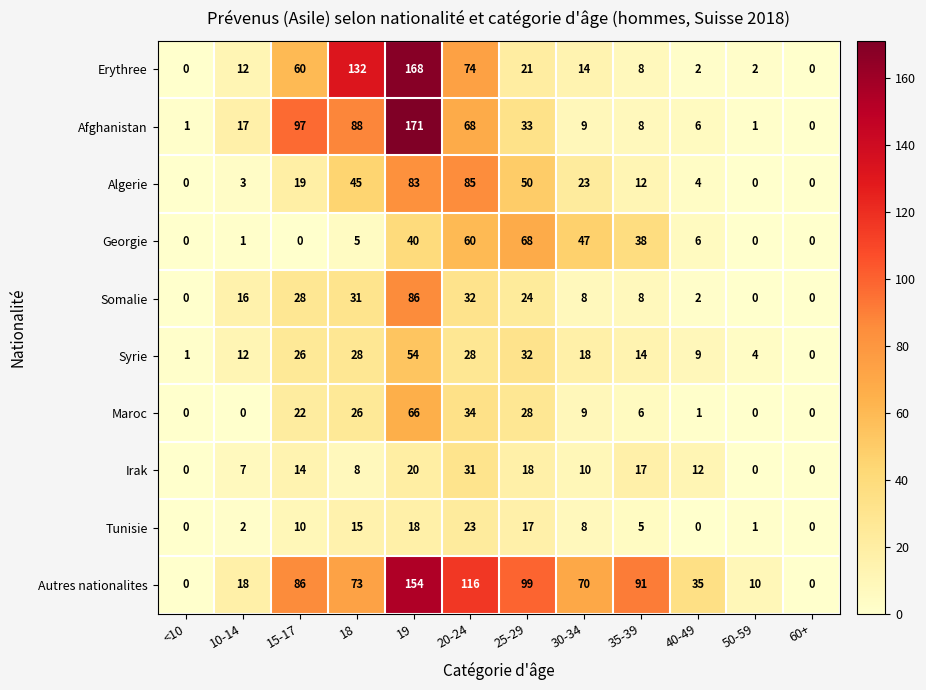

Rank the series by their maximum value, from lowest to highest.

Tunisie, Irak, Syrie, Maroc, Georgie, Algerie, Somalie, Autres nationalites, Erythree, Afghanistan